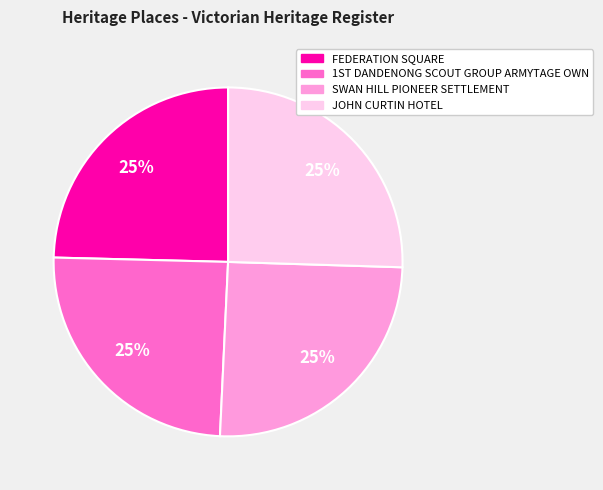

Does any single category account for the majority?

No